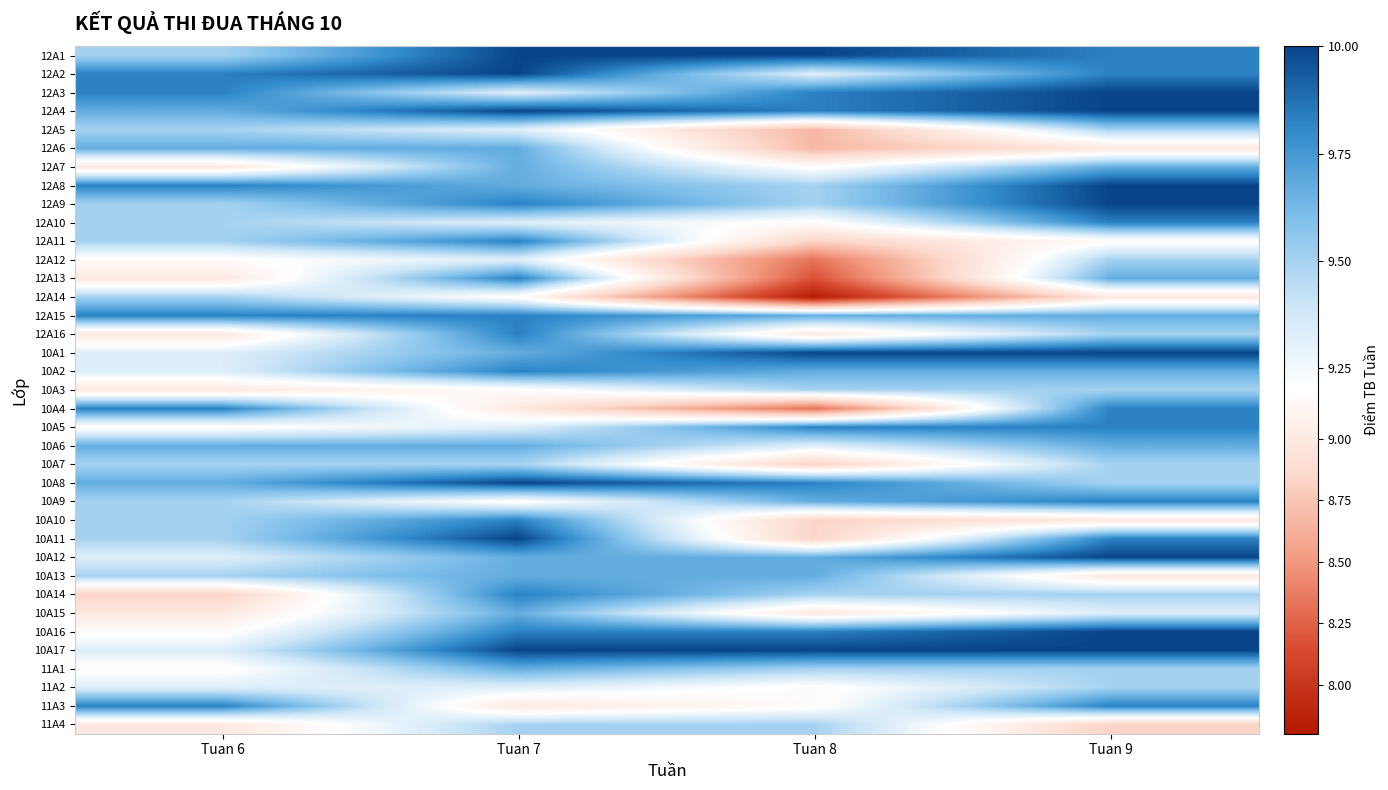

Reading left to right, what are all the values shown in this chart?

12A1: Tuan 6=9.5	Tuan 7=10.0	Tuan 8=10.0	Tuan 9=9.8
12A2: Tuan 6=9.8	Tuan 7=10.0	Tuan 8=9.3	Tuan 9=9.8
12A3: Tuan 6=9.8	Tuan 7=9.3	Tuan 8=9.8	Tuan 9=10.0
12A4: Tuan 6=9.7	Tuan 7=10.0	Tuan 8=9.8	Tuan 9=10.0
12A5: Tuan 6=9.5	Tuan 7=9.3	Tuan 8=8.7	Tuan 9=9.5
12A6: Tuan 6=9.7	Tuan 7=9.7	Tuan 8=8.7	Tuan 9=9.0
12A7: Tuan 6=9.0	Tuan 7=9.7	Tuan 8=9.2	Tuan 9=9.7
12A8: Tuan 6=9.8	Tuan 7=9.7	Tuan 8=9.5	Tuan 9=10.0
12A9: Tuan 6=9.5	Tuan 7=9.8	Tuan 8=9.5	Tuan 9=10.0
12A10: Tuan 6=9.5	Tuan 7=9.3	Tuan 8=9.2	Tuan 9=9.8
12A11: Tuan 6=9.5	Tuan 7=9.8	Tuan 8=8.8	Tuan 9=9.2
12A12: Tuan 6=9.2	Tuan 7=9.3	Tuan 8=8.3	Tuan 9=9.5
12A13: Tuan 6=9.0	Tuan 7=9.8	Tuan 8=8.2	Tuan 9=9.7
12A14: Tuan 6=9.5	Tuan 7=9.2	Tuan 8=7.8	Tuan 9=9.0
12A15: Tuan 6=9.8	Tuan 7=9.8	Tuan 8=9.7	Tuan 9=9.7
12A16: Tuan 6=9.0	Tuan 7=9.8	Tuan 8=9.0	Tuan 9=9.5
10A1: Tuan 6=9.3	Tuan 7=9.7	Tuan 8=10.0	Tuan 9=10.0
10A2: Tuan 6=9.3	Tuan 7=9.8	Tuan 8=9.7	Tuan 9=9.7
10A3: Tuan 6=9.0	Tuan 7=9.2	Tuan 8=9.5	Tuan 9=9.5
10A4: Tuan 6=9.8	Tuan 7=9.0	Tuan 8=8.3	Tuan 9=9.8
10A5: Tuan 6=9.2	Tuan 7=9.3	Tuan 8=9.8	Tuan 9=9.8
10A6: Tuan 6=9.7	Tuan 7=9.7	Tuan 8=9.3	Tuan 9=9.7
10A7: Tuan 6=9.5	Tuan 7=9.5	Tuan 8=8.8	Tuan 9=9.5
10A8: Tuan 6=9.7	Tuan 7=10.0	Tuan 8=9.8	Tuan 9=9.5
10A9: Tuan 6=9.5	Tuan 7=9.2	Tuan 8=9.7	Tuan 9=9.8
10A10: Tuan 6=9.5	Tuan 7=9.8	Tuan 8=8.8	Tuan 9=9.0
10A11: Tuan 6=9.5	Tuan 7=10.0	Tuan 8=8.8	Tuan 9=9.8
10A12: Tuan 6=9.3	Tuan 7=9.7	Tuan 8=9.7	Tuan 9=10.0
10A13: Tuan 6=9.5	Tuan 7=9.7	Tuan 8=9.7	Tuan 9=9.0
10A14: Tuan 6=8.8	Tuan 7=9.8	Tuan 8=9.5	Tuan 9=9.5
10A15: Tuan 6=9.0	Tuan 7=9.7	Tuan 8=9.0	Tuan 9=9.3
10A16: Tuan 6=9.2	Tuan 7=9.8	Tuan 8=9.8	Tuan 9=10.0
10A17: Tuan 6=9.3	Tuan 7=10.0	Tuan 8=10.0	Tuan 9=10.0
11A1: Tuan 6=9.2	Tuan 7=9.7	Tuan 8=9.5	Tuan 9=9.5
11A2: Tuan 6=9.3	Tuan 7=9.3	Tuan 8=9.2	Tuan 9=9.5
11A3: Tuan 6=9.8	Tuan 7=9.0	Tuan 8=9.2	Tuan 9=9.8
11A4: Tuan 6=9.0	Tuan 7=9.5	Tuan 8=9.5	Tuan 9=8.8